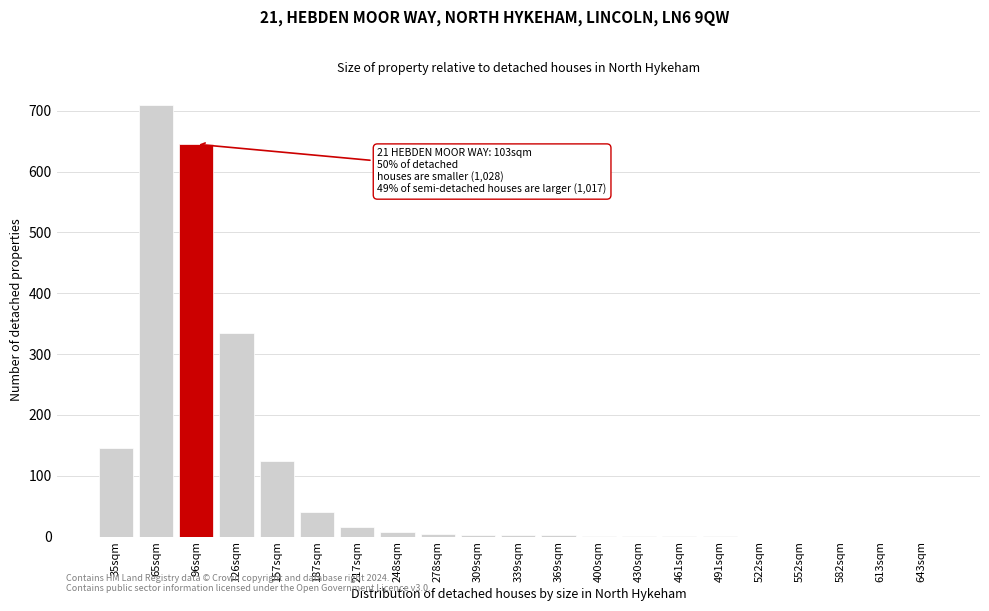

What is the ratio of the value at 96sqm to the value at 35sqm?

4.4